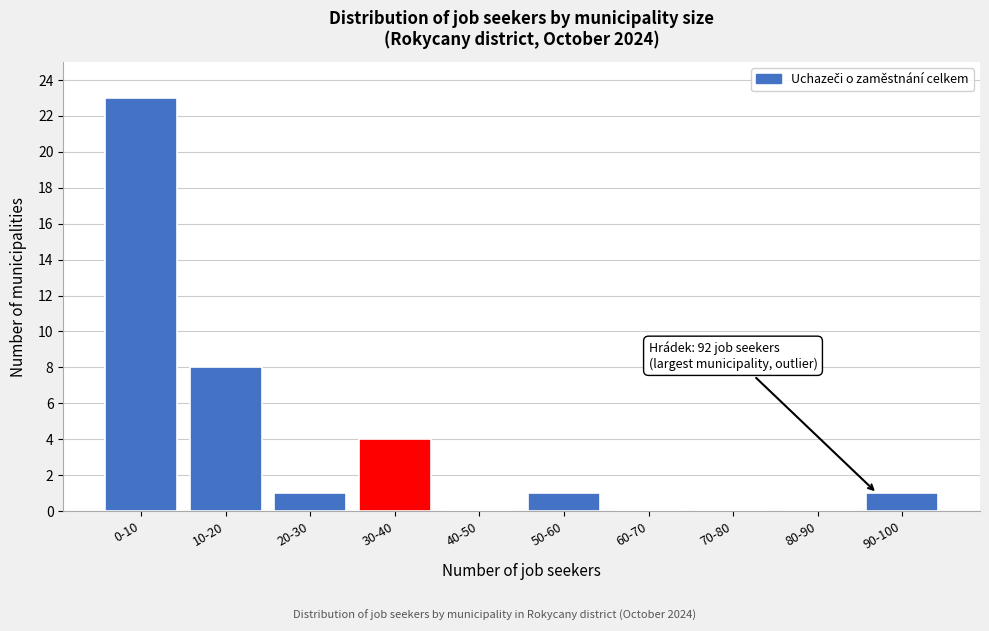

Reading right to left, transcribe all the data shown in this chart.

90-100=1	80-90=0	70-80=0	60-70=0	50-60=1	40-50=0	30-40=4	20-30=1	10-20=8	0-10=23